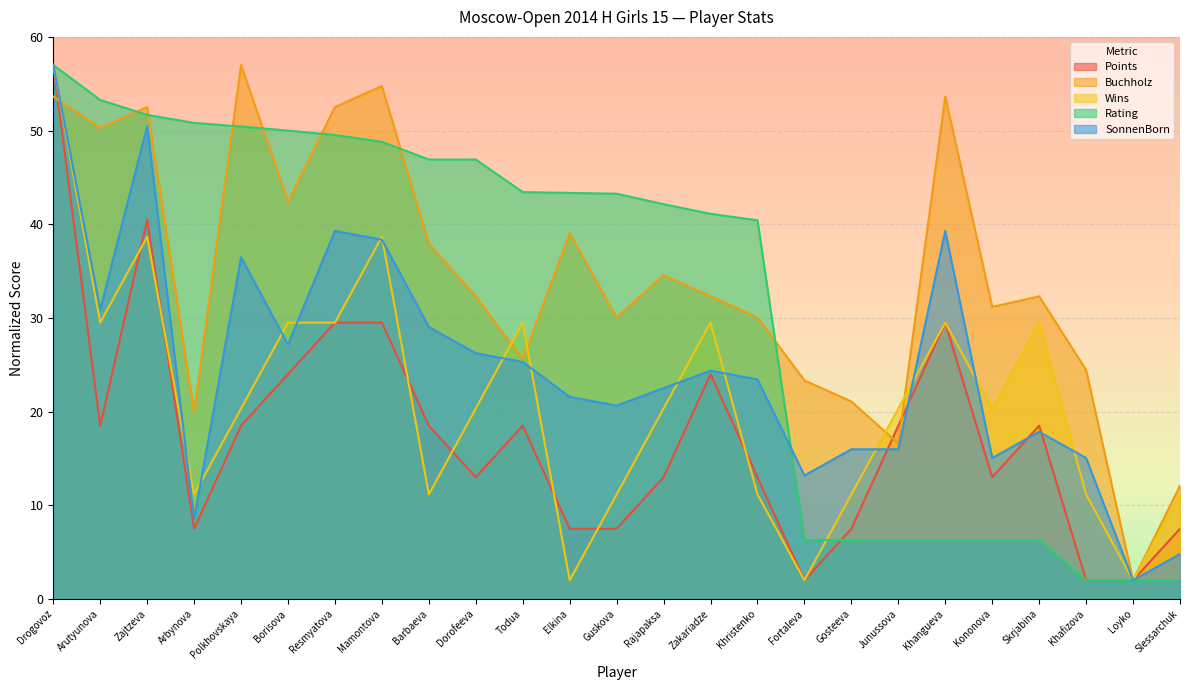

What is the total value across all series at Khangueva?

158.2